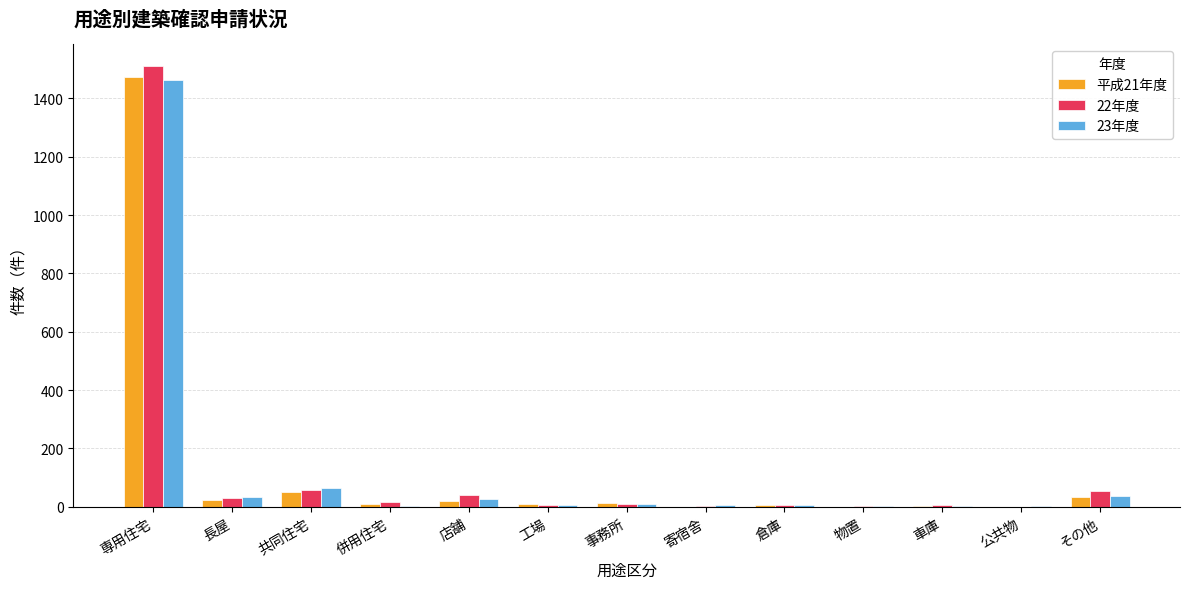

At which label does 23年度 reach its peak?

専用住宅